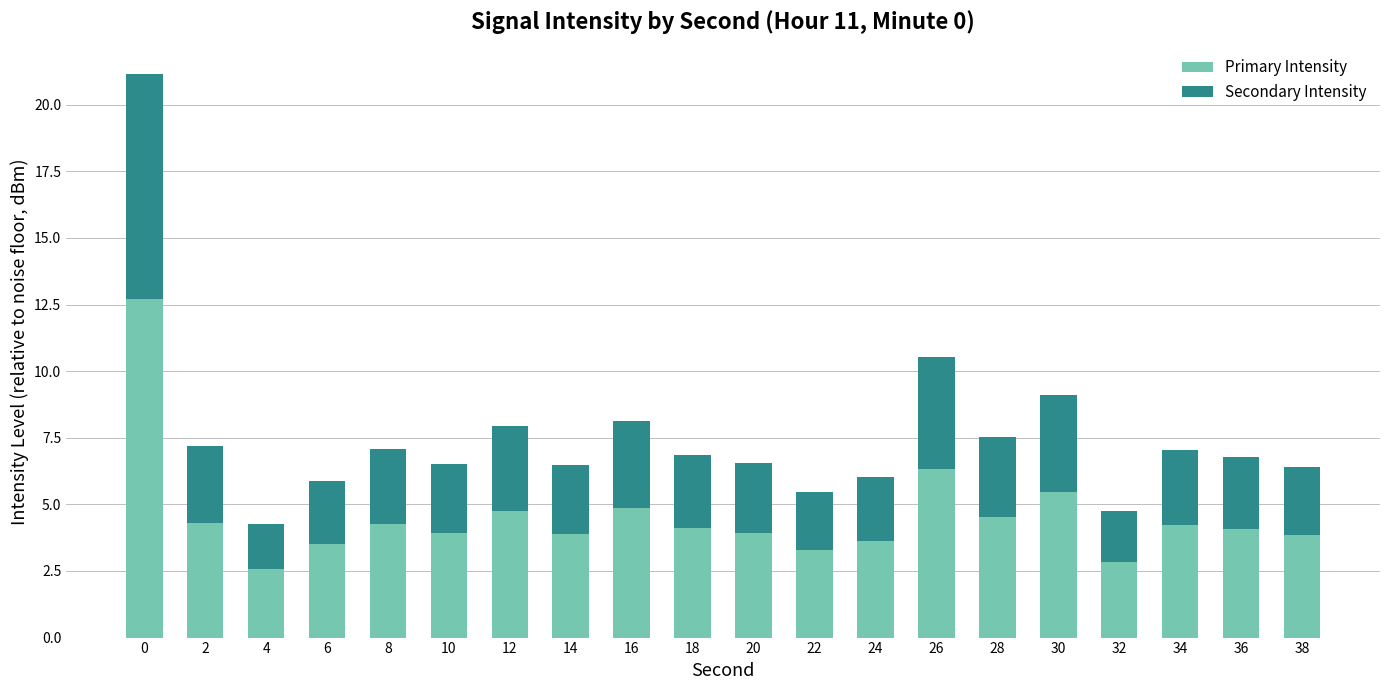

What are all the series names shown in the legend?

Primary Intensity, Secondary Intensity